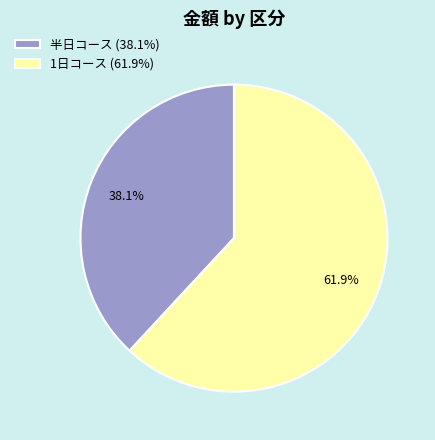

Which category has the biggest portion of the pie?

1日コース